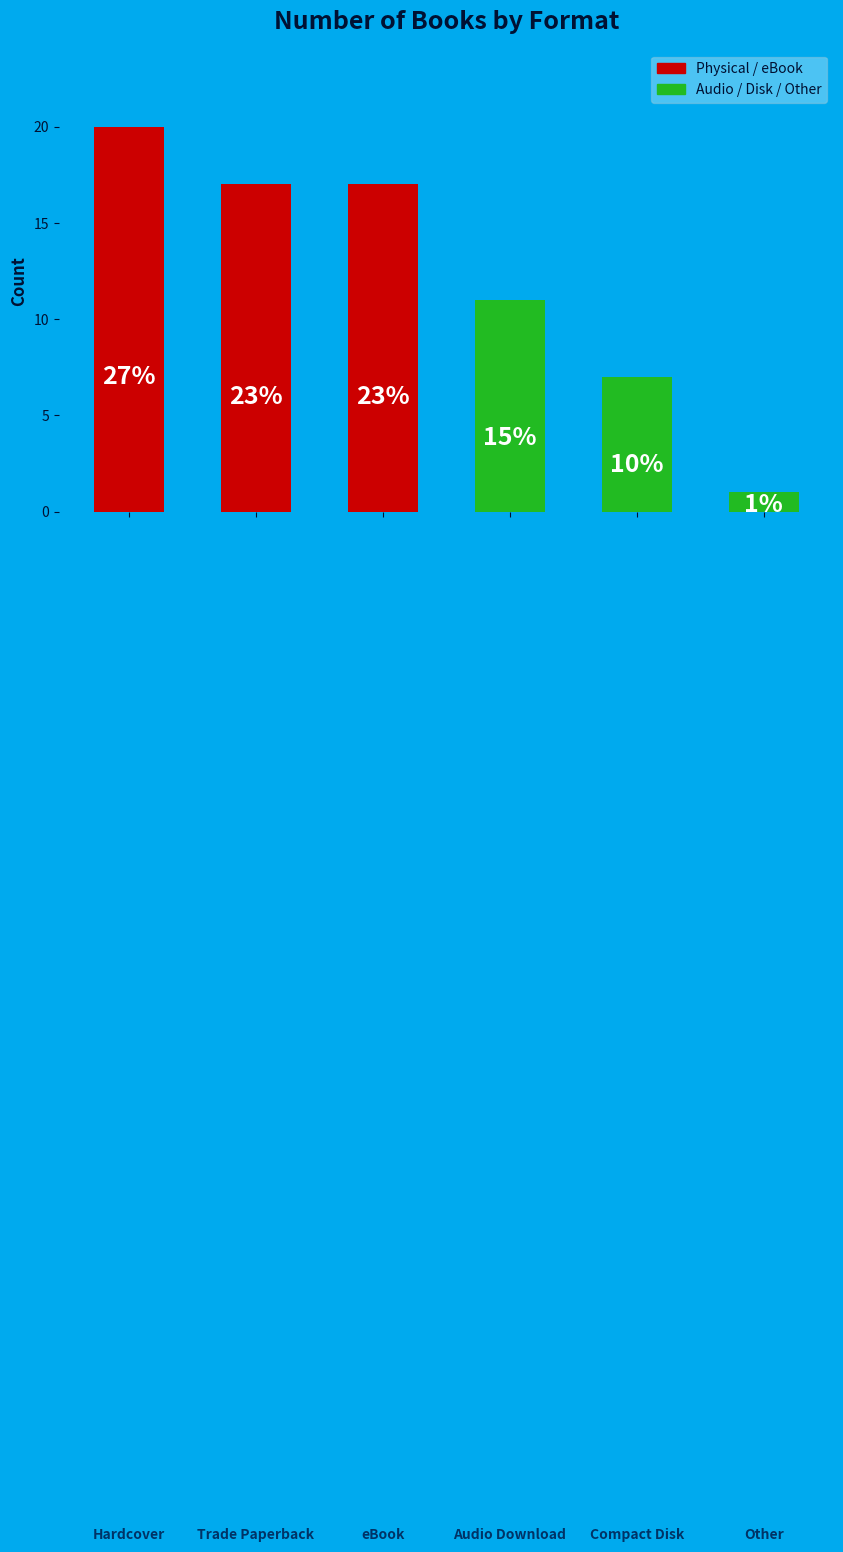

Does the chart contain any negative values?

No